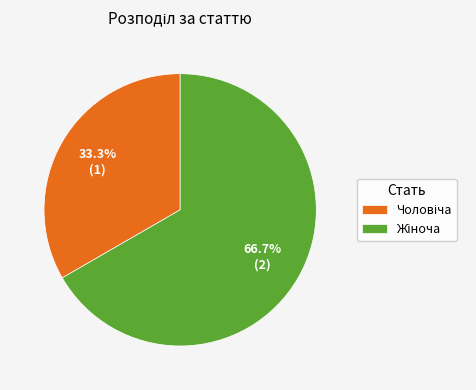

Does any single category account for the majority?

Yes